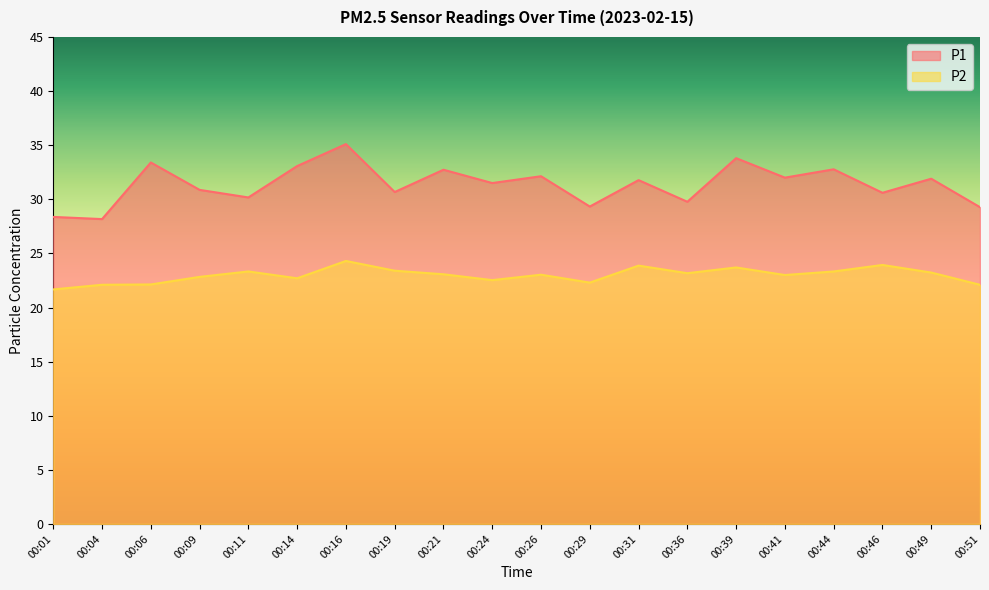

True or false: P1 and P2 cross at least once.

False